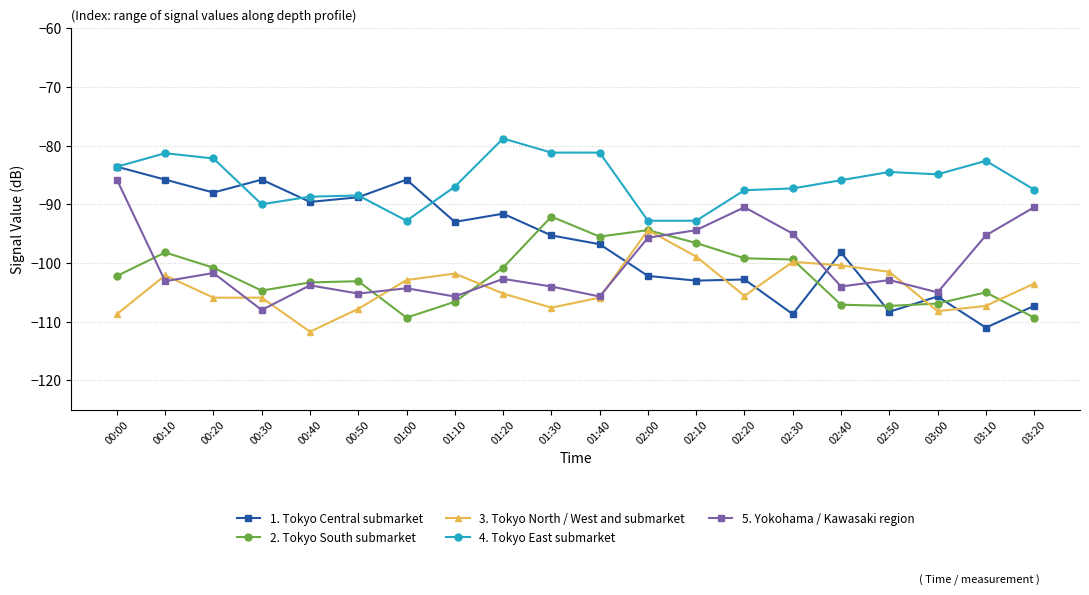

The value of 4. Tokyo East submarket at 00:10 is -139.7. True or false?

False